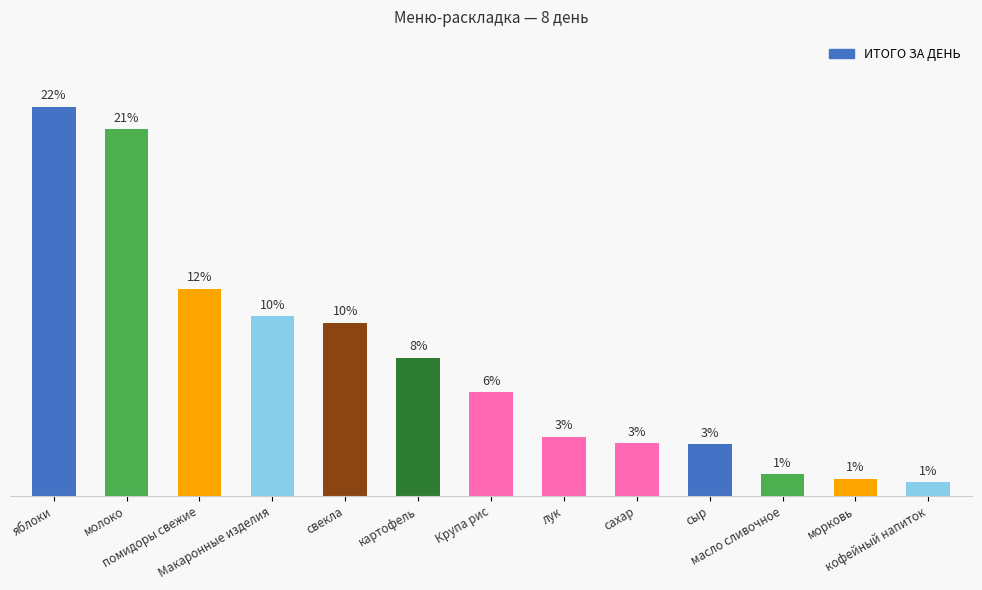

Does the chart contain any negative values?

No